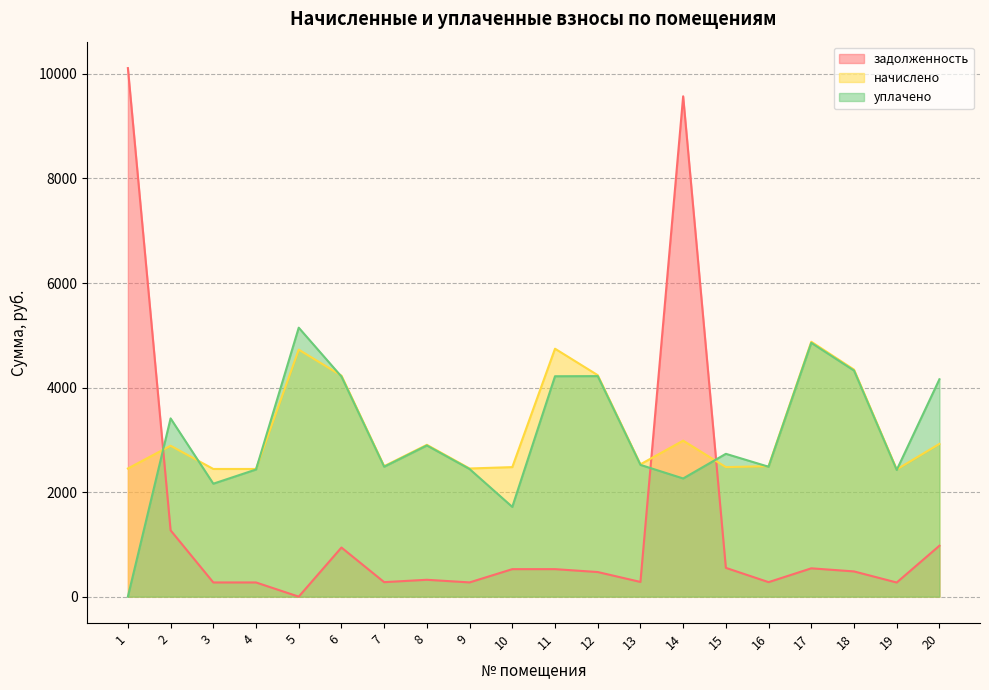

At which label does уплачено first exceed 2732?

2